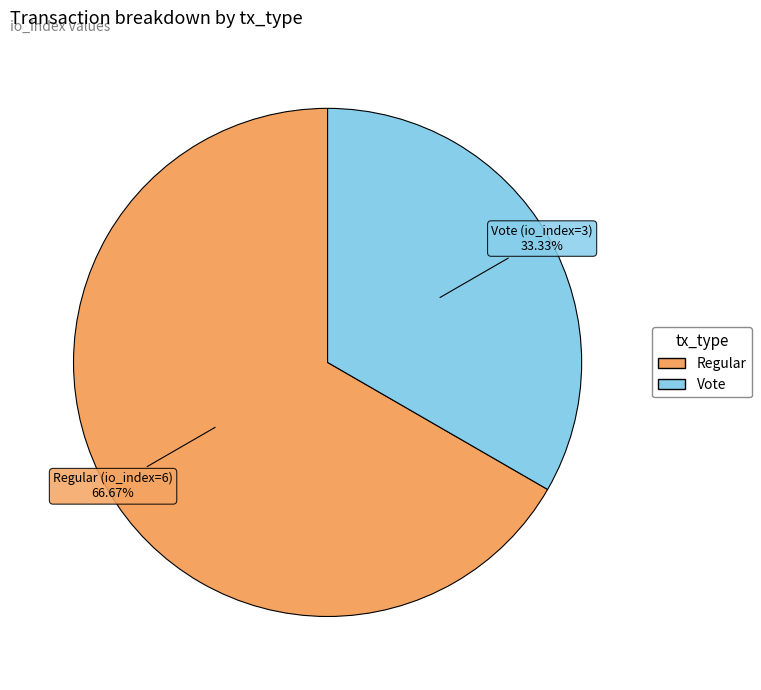

How many slices are in this pie chart?

2